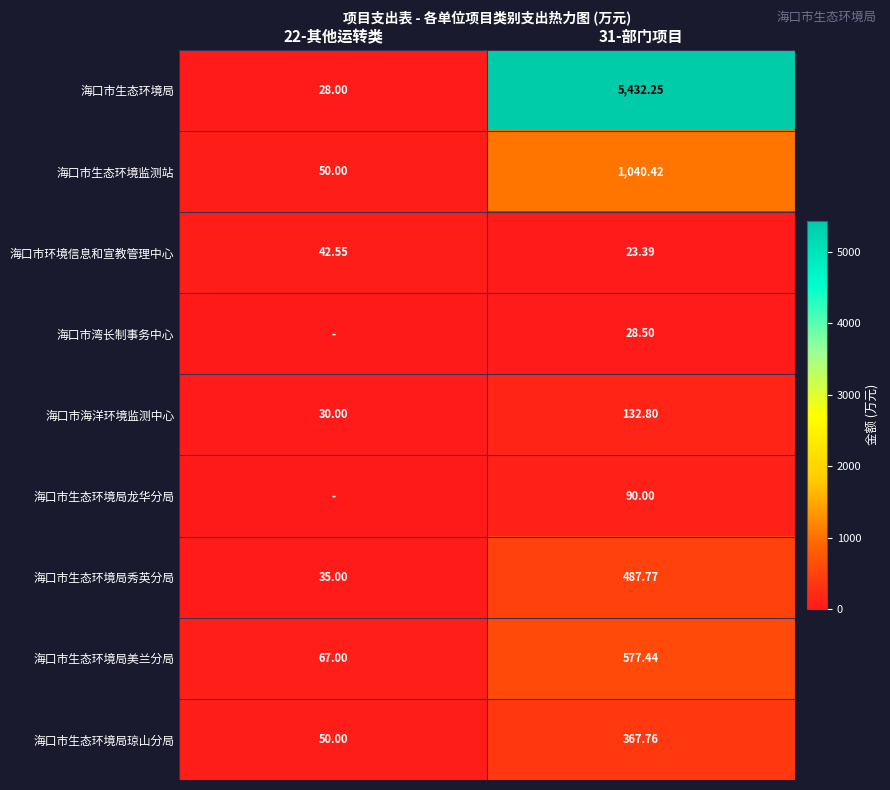

List the labels in order of 海口市环境信息和宣教管理中心 value, largest first.

22-其他运转类, 31-部门项目